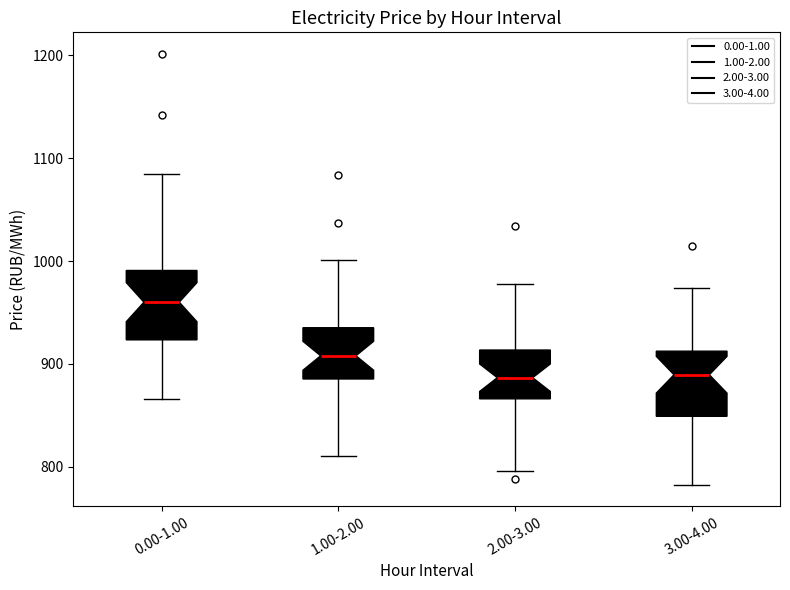

Where is the upper edge of the box for 3.00-4.00 on the y-axis? The values are not printed on the chart, so give them approximately, as read against the axis.

910